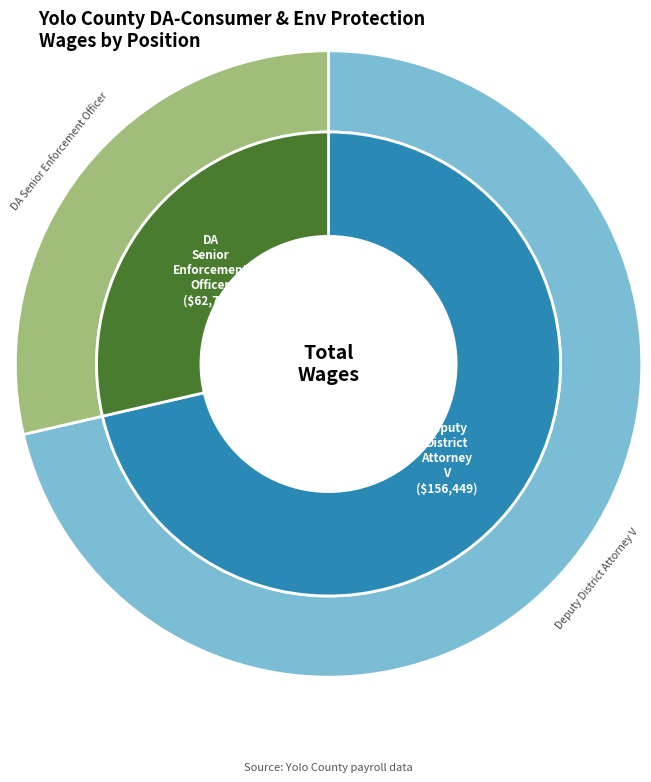

Which category has the smallest portion of the pie?

DA Senior Enforcement Officer